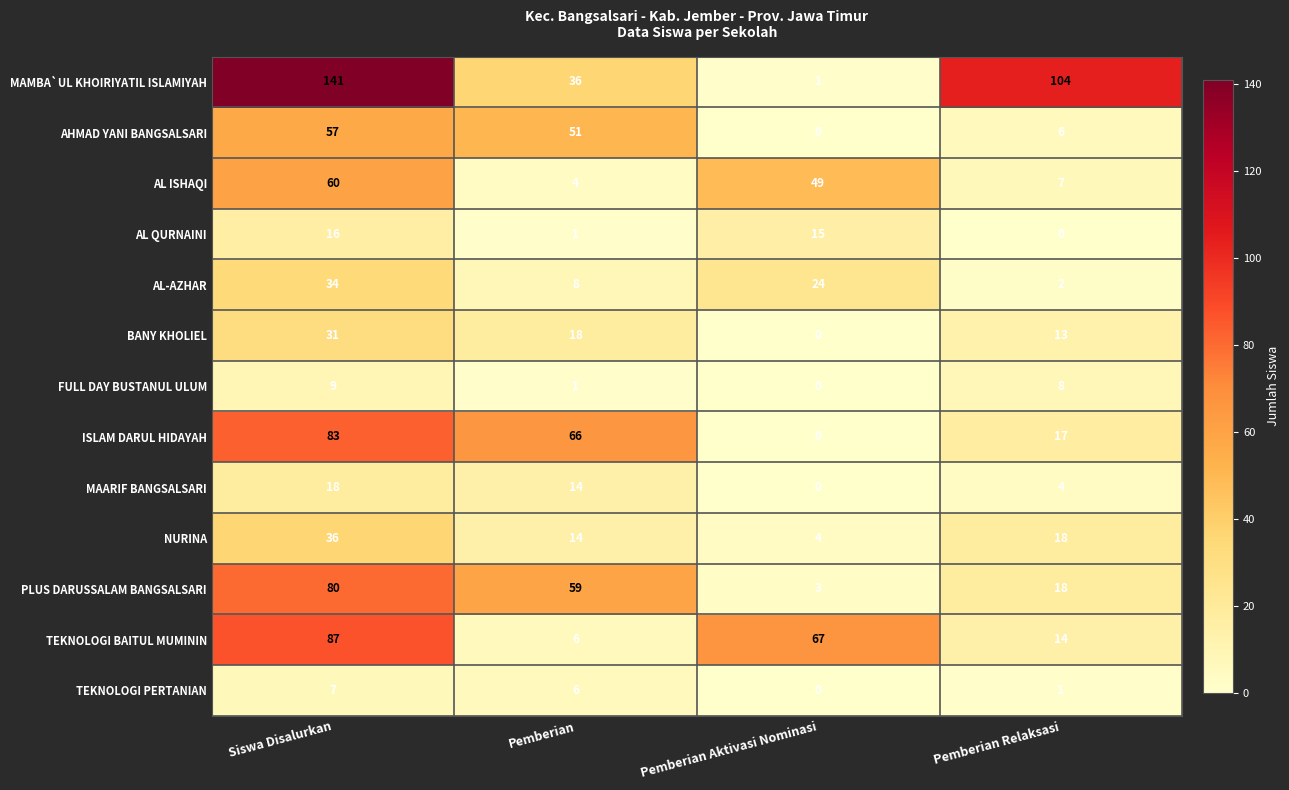

At which category does the chart reach its peak across all series?

Siswa Disalurkan